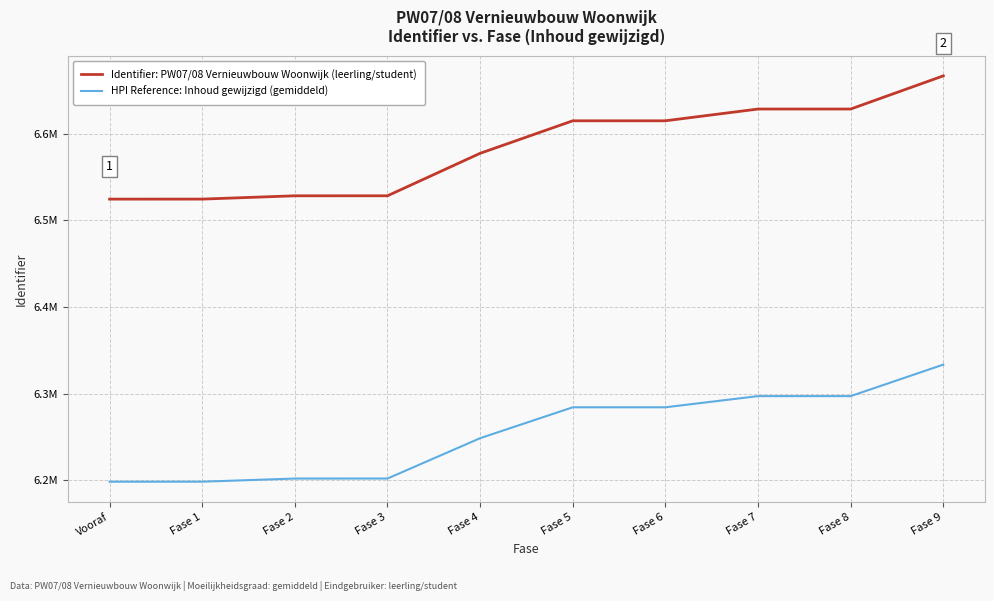

What are all the series names shown in the legend?

Identifier: PW07/08 Vernieuwbouw Woonwijk (leerling/student), HPI Reference: Inhoud gewijzigd (gemiddeld)